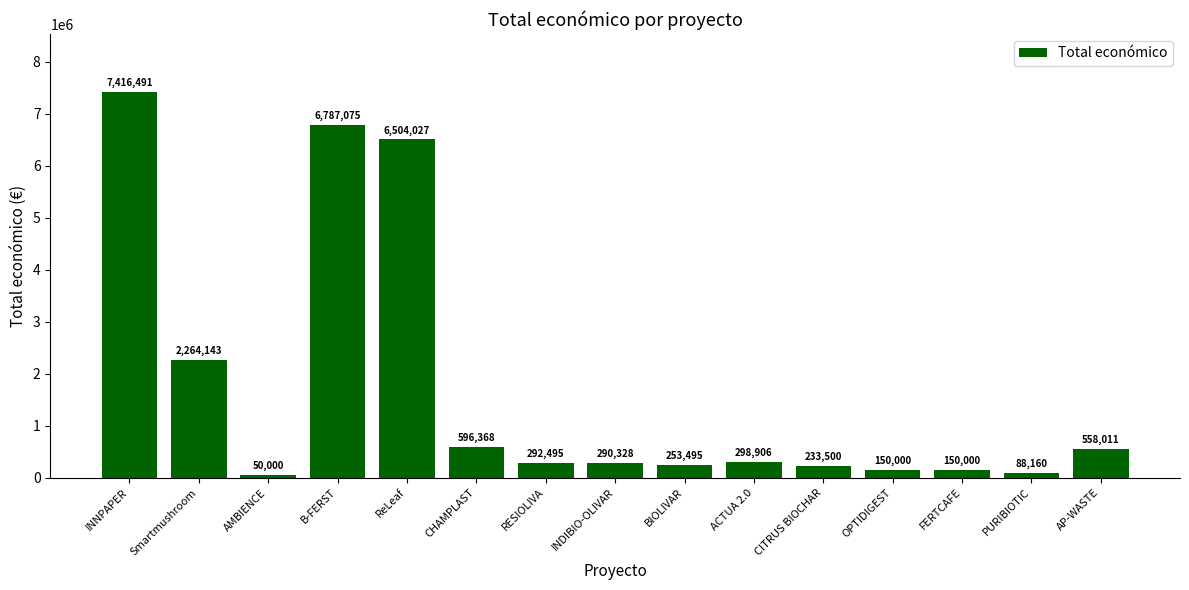

Are the bars grouped side by side (vs. stacked)?

No